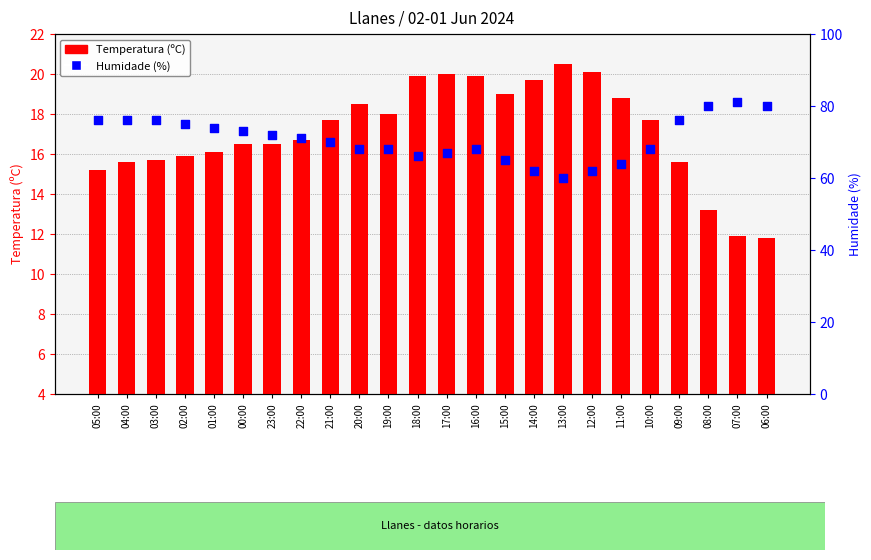

Which series has the largest total across all categories?

Humidade (%)